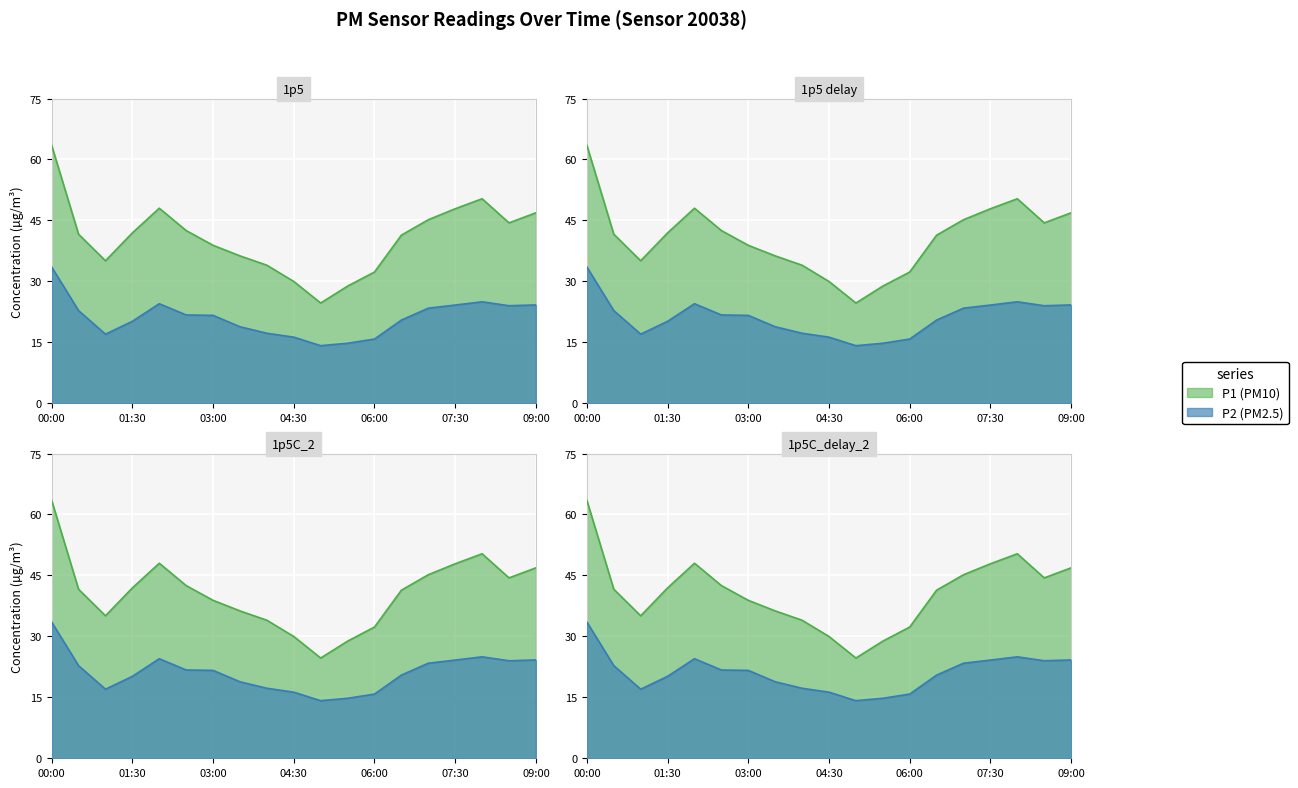

What is the maximum value shown in the chart?

63.5